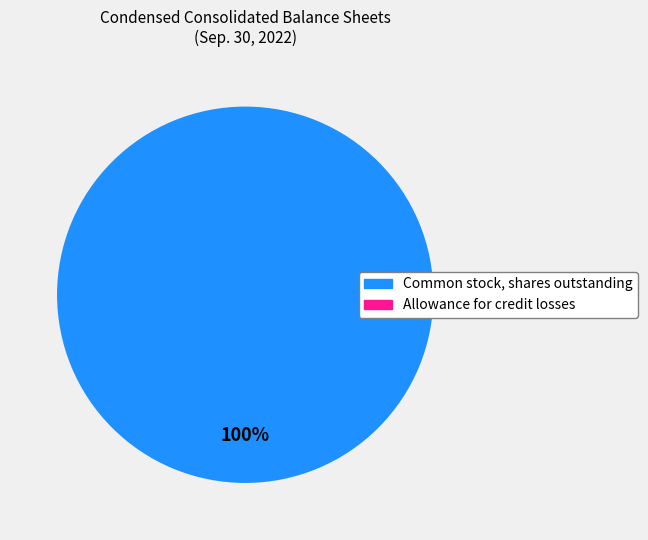

Which category has the biggest portion of the pie?

Common stock, shares outstanding